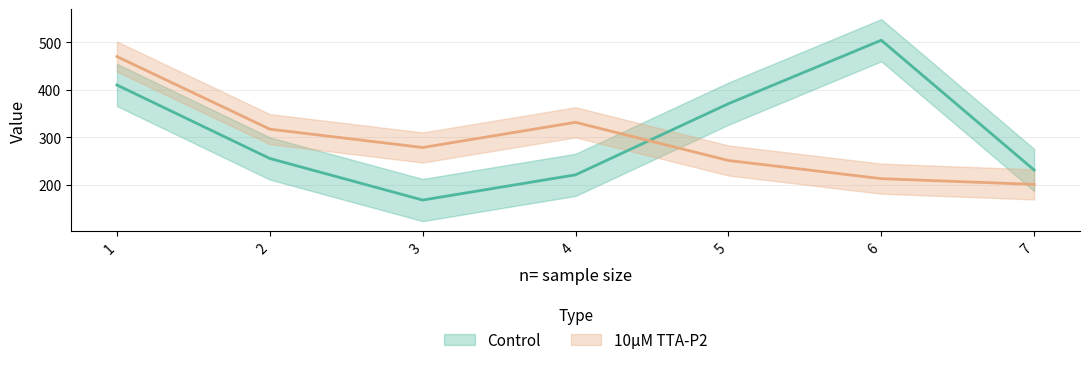

True or false: 10µM TTA-P2 has more than 2 interior local peaks.

False